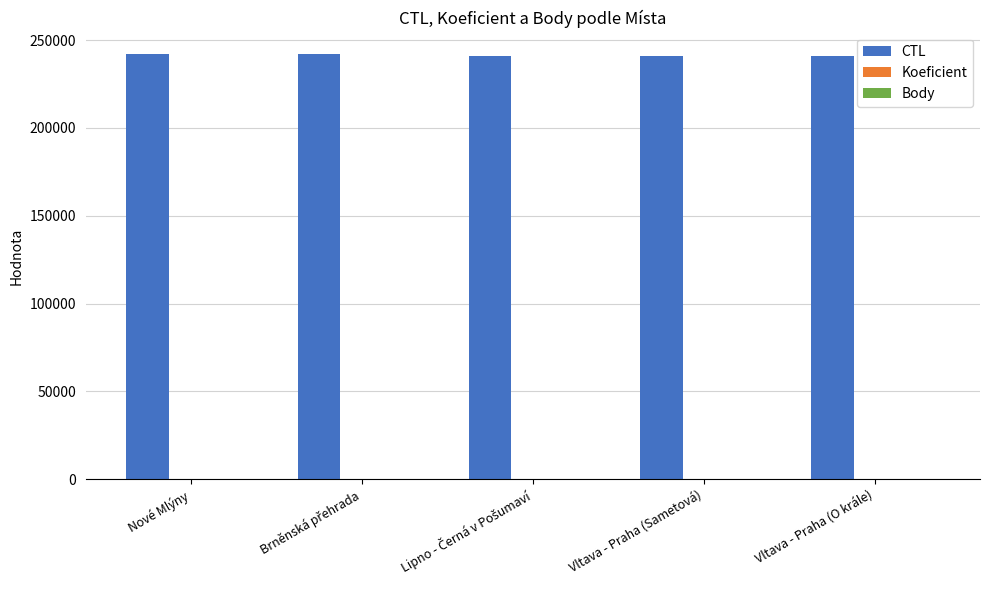

Count the number of categories in the chart.

5